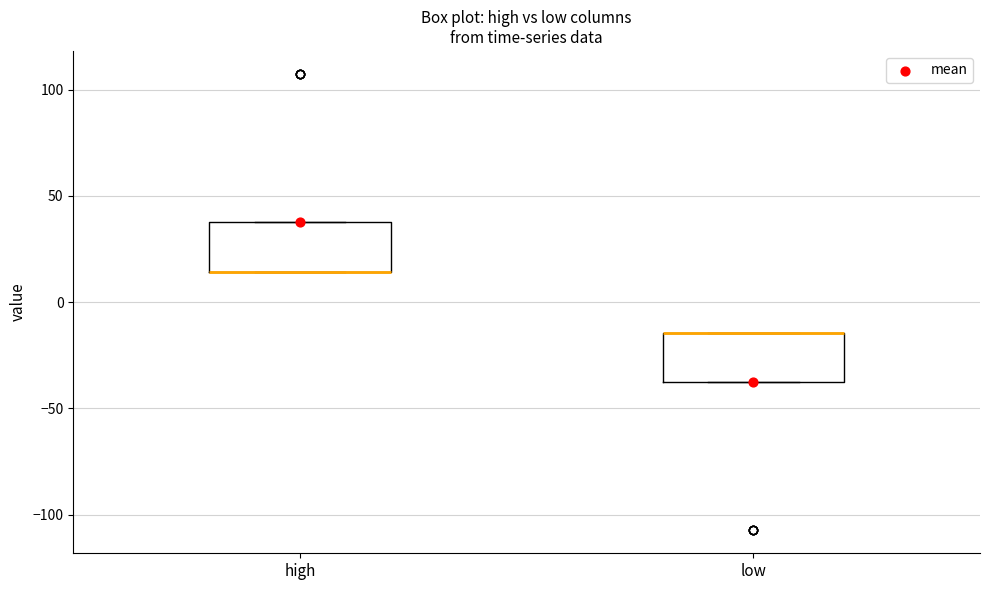

Reading left to right, read every box against the y-axis: the position of its median line, the range the box covers, and the ends of its whiskers. The values are not printed on the chart, so give them approximately, as read against the axis.

high: median 15 (drawn on the box's lower edge), box 15 to 40, whiskers 15 to 40
low: median -15 (drawn on the box's upper edge), box -40 to -15, whiskers -40 to -15